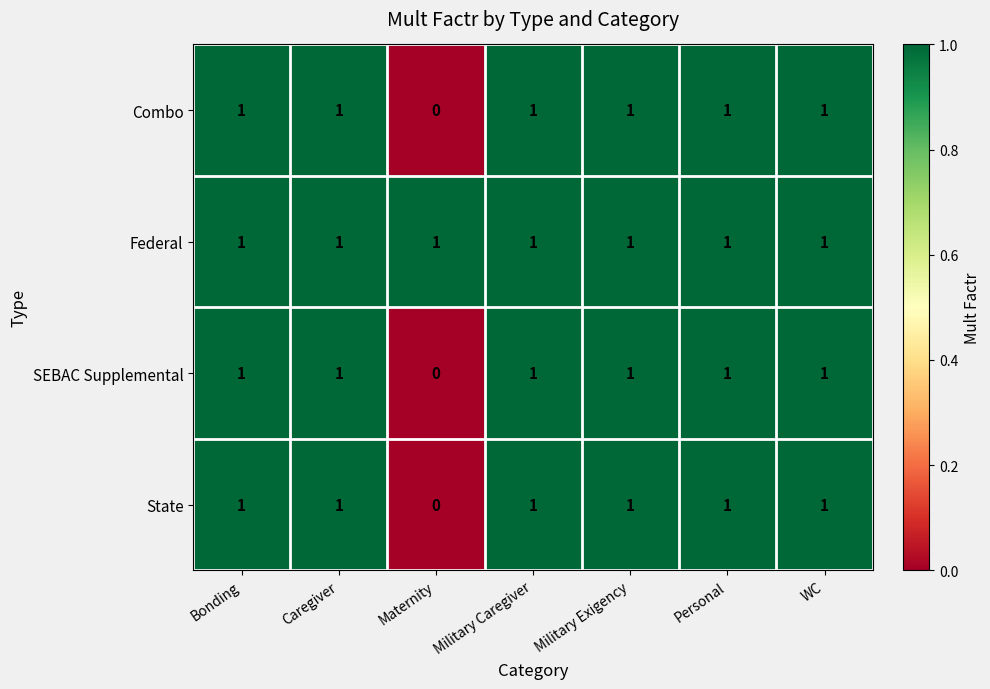

Is it true that Combo equals 1 at Military Exigency?

True